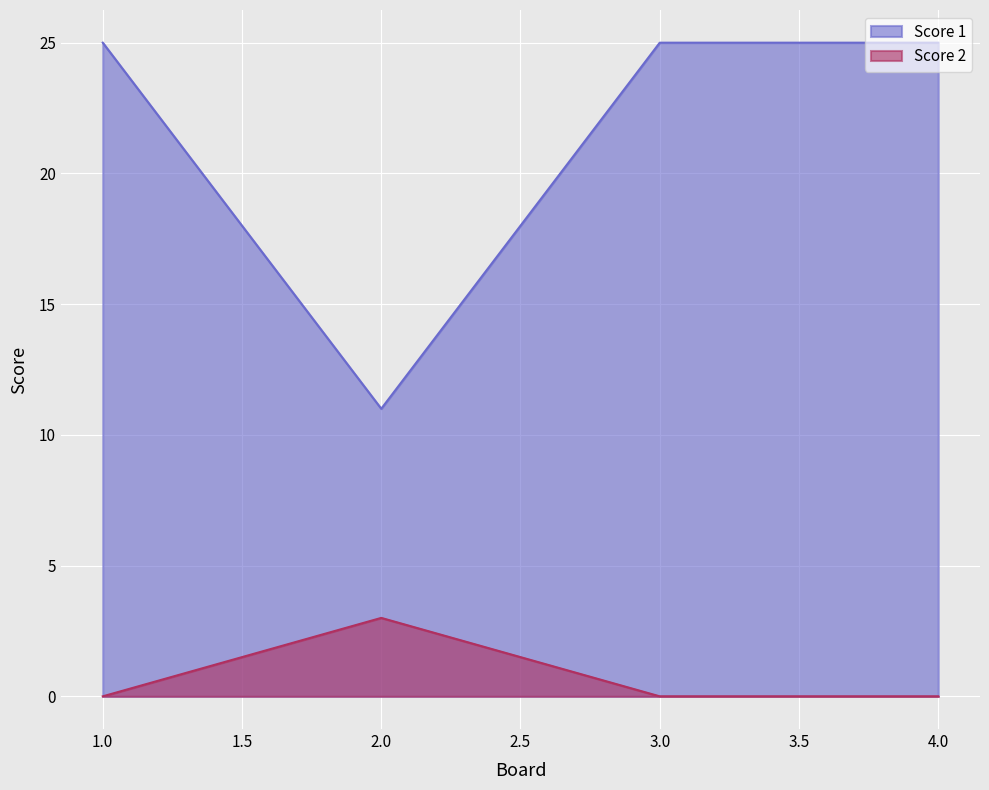

At how many categories does at least one series exceed 9?

4